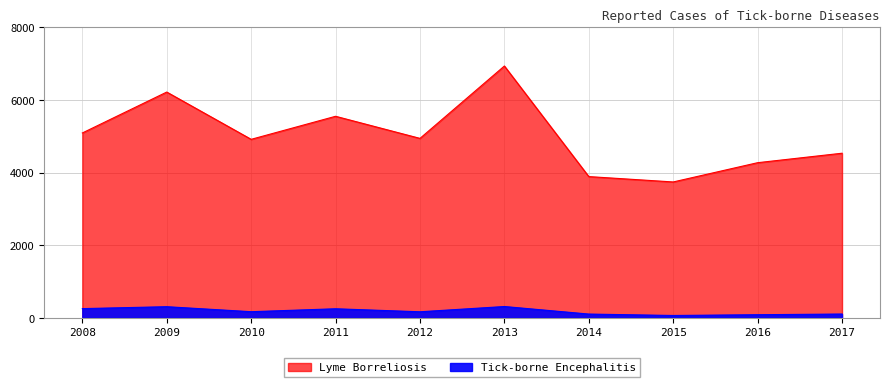

How many lines are shown in the chart?

2